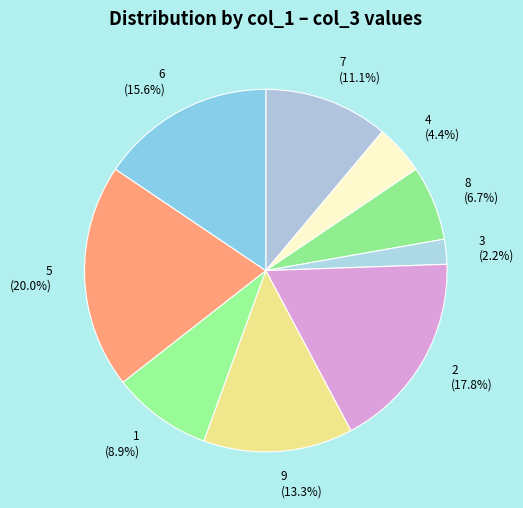

Does any single category account for the majority?

No